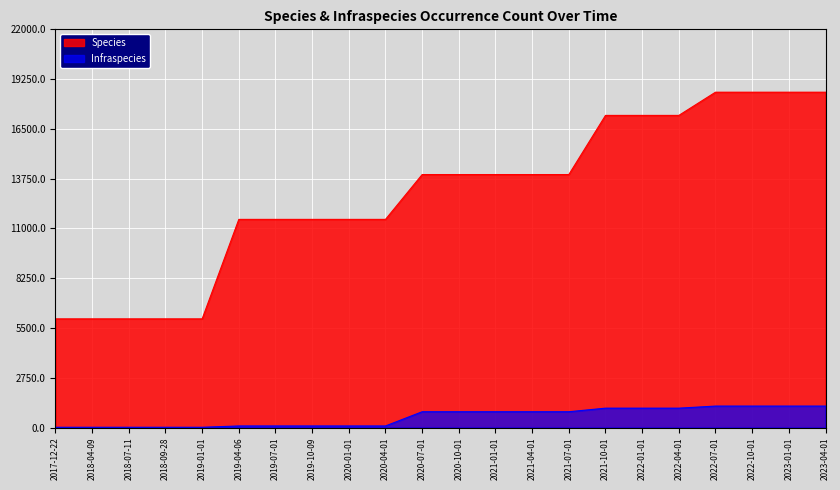

Read the Infraspecies value at 2020-07-01.

872